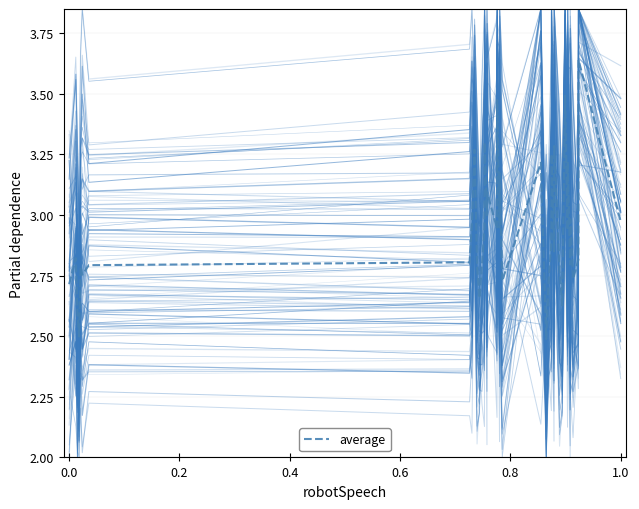

Reading left to right, transcribe all the data shown in this chart.

2.7	2.8	2.6	2.5	2.8	2.8	2.8	2.8	3.0	3.3	2.8	2.7	2.8	2.9	3.3	3.0	3.1	2.9	3.5	2.9	3.2	2.7	3.2	2.5	2.7	2.9	3.3	2.8	3.3	2.8	2.6	3.5	2.9	3.2	2.8	3.0	2.7	2.8	3.6	3.0